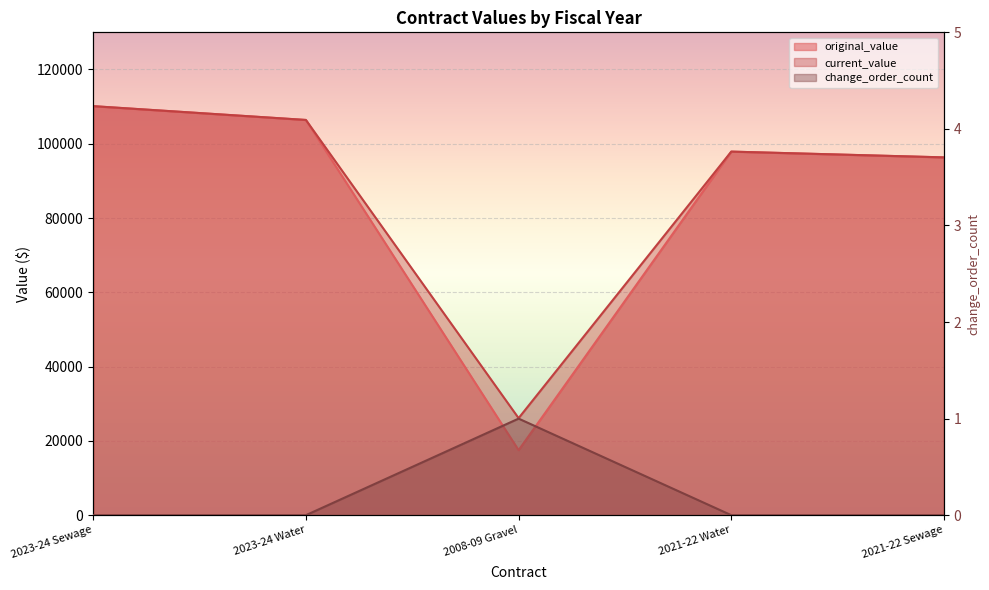

How many categories are shown in the chart?

5